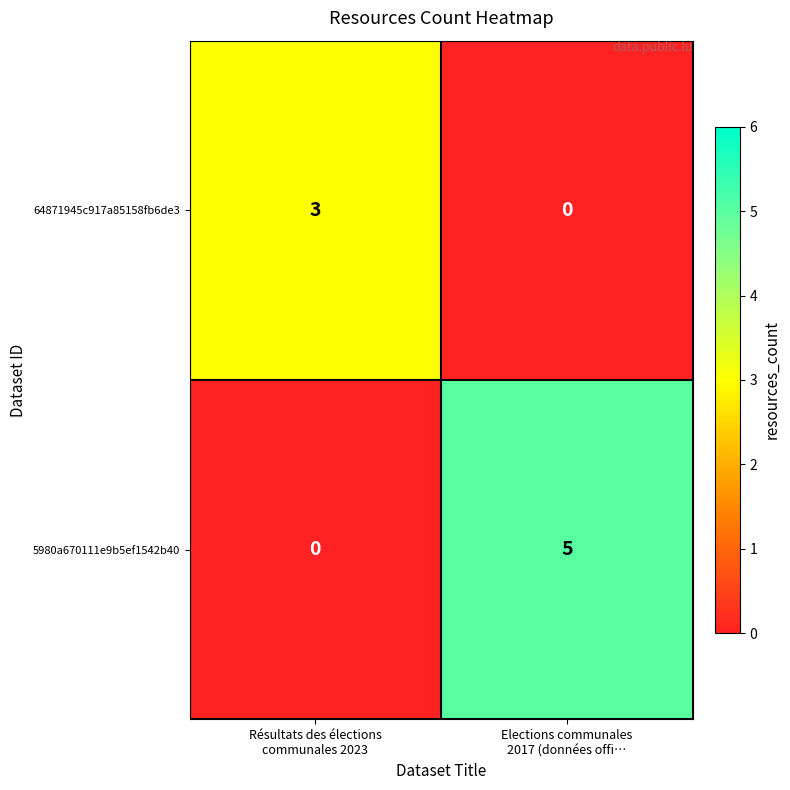

What is the maximum value for 5980a670111e9b5ef1542b40?

5